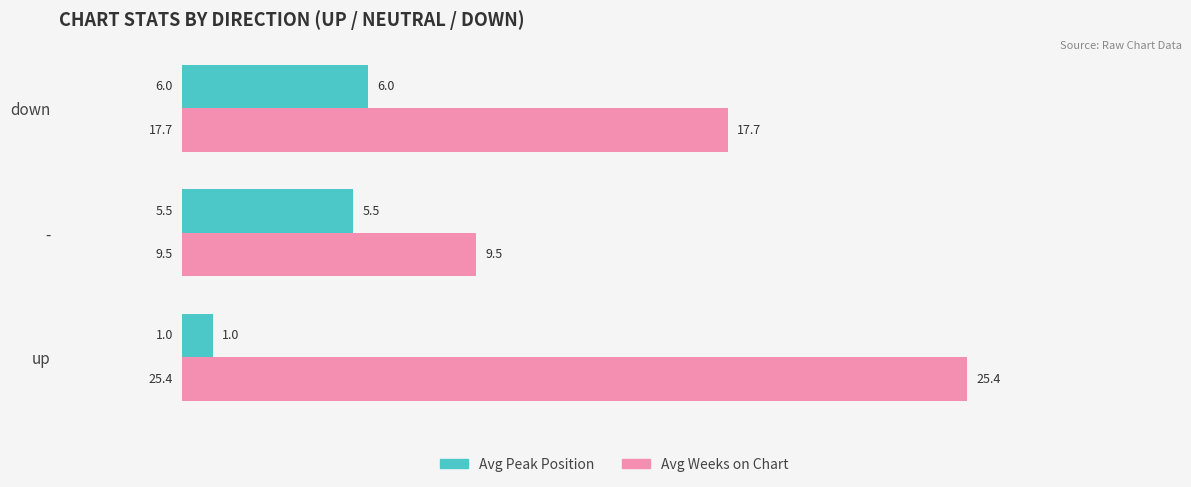

What is the total value across all series at down?

23.7